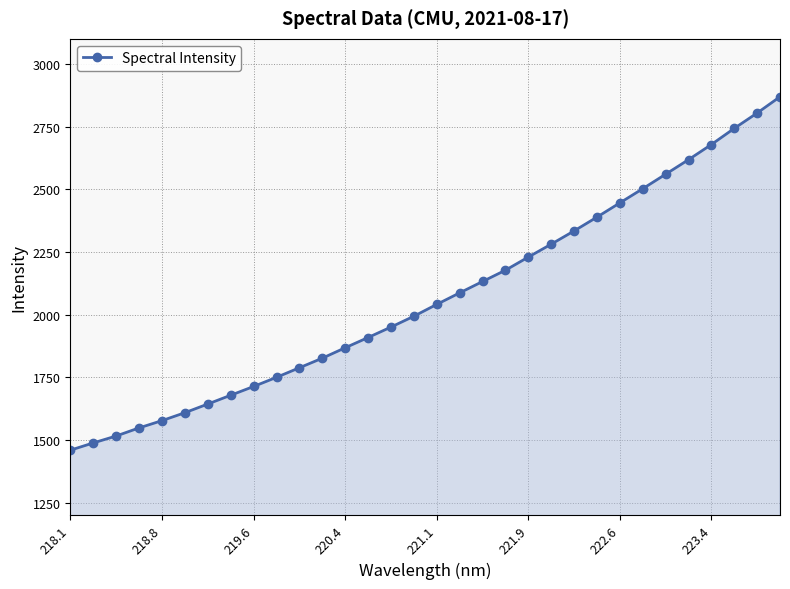

What is the value of the 7th point from the left?

1643.1